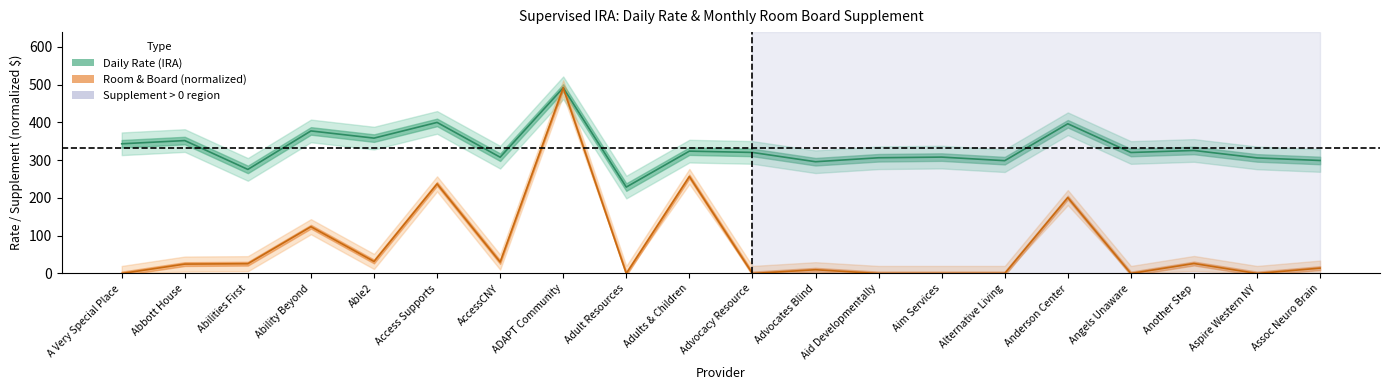

How many lines are shown in the chart?

2